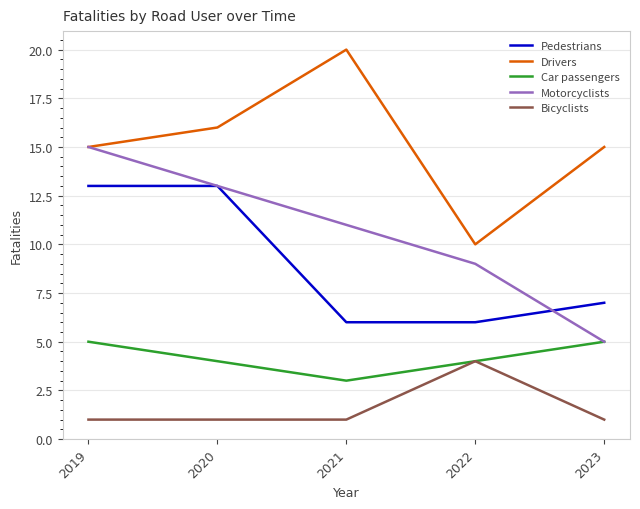

Is this an area chart (filled region under the line)?

No